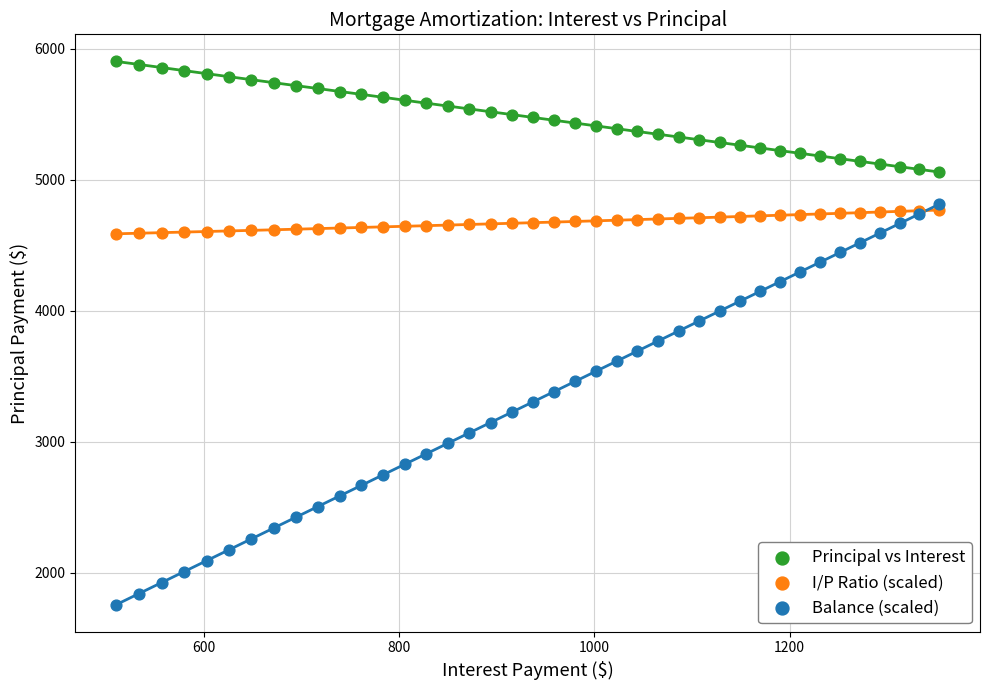

Which series contains the lowest Y value?

Balance (scaled)